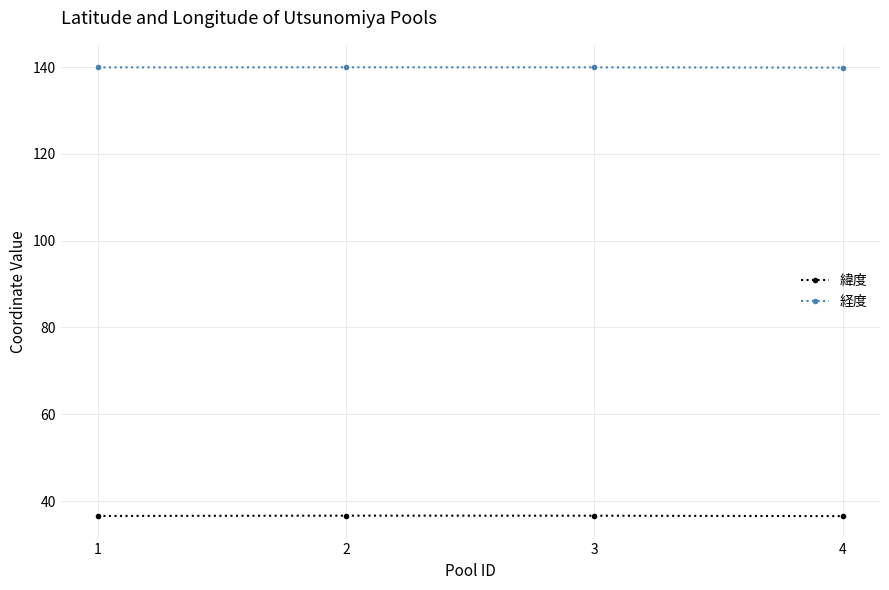

In 緯度, how many points are higher than both neighbors (excluding endpoints)?

1